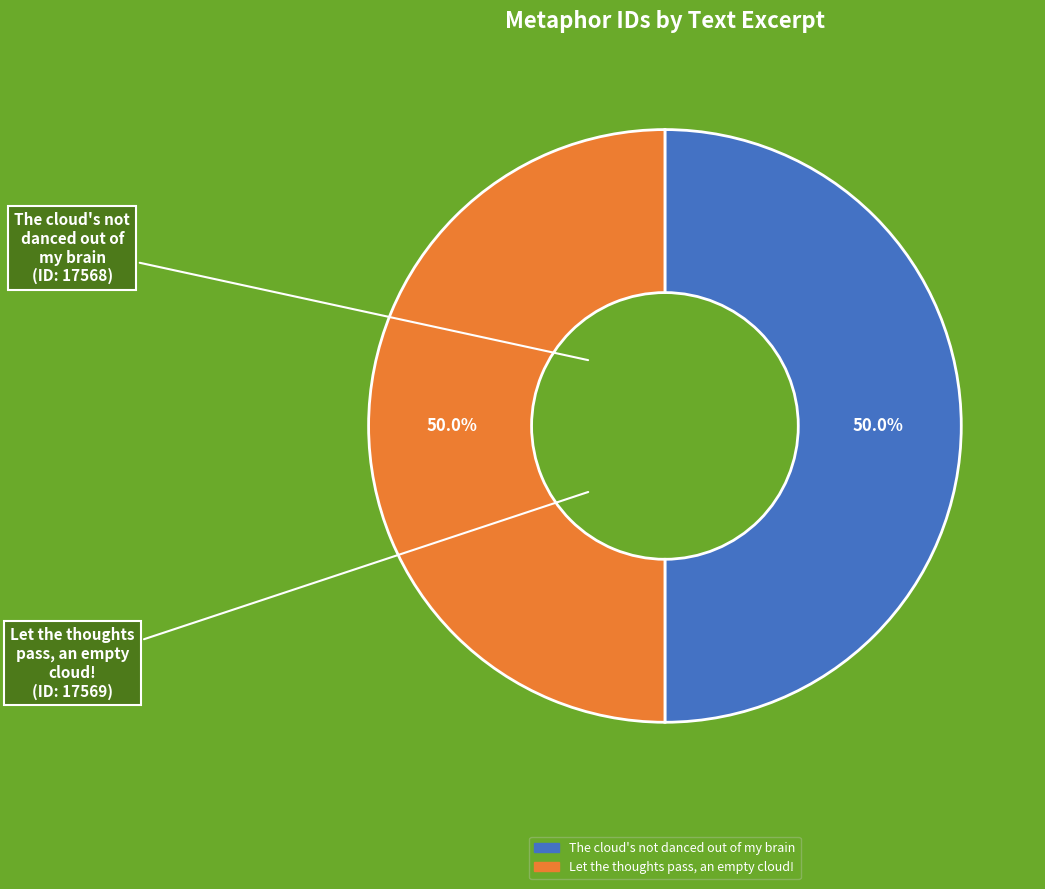

Approximately how many times larger is the value at The cloud's not danced out of my brain compared to Let the thoughts pass, an empty cloud!?

1.0